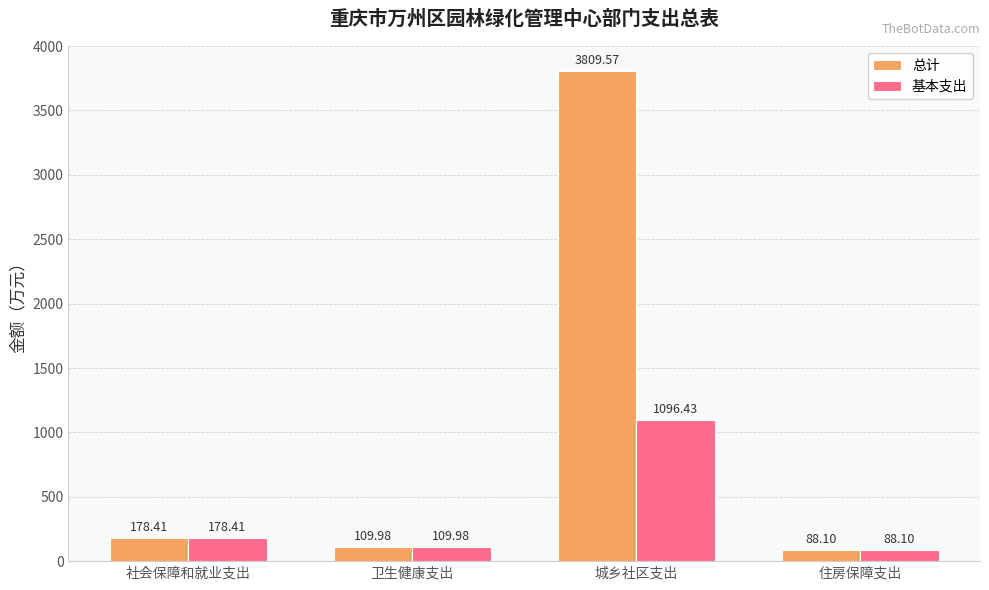

Is it true that 基本支出 equals 110.0 at 卫生健康支出?

True